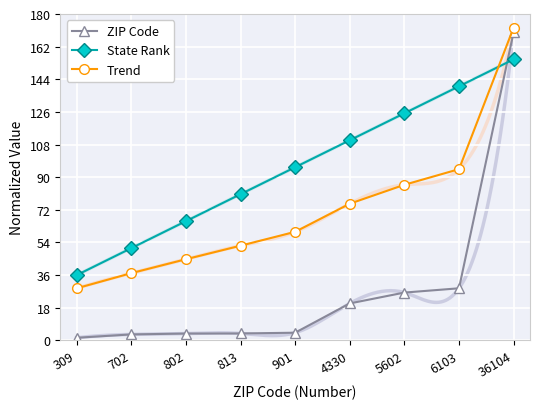

What is the value of the State Rank point at the 9th from the left?

155.0